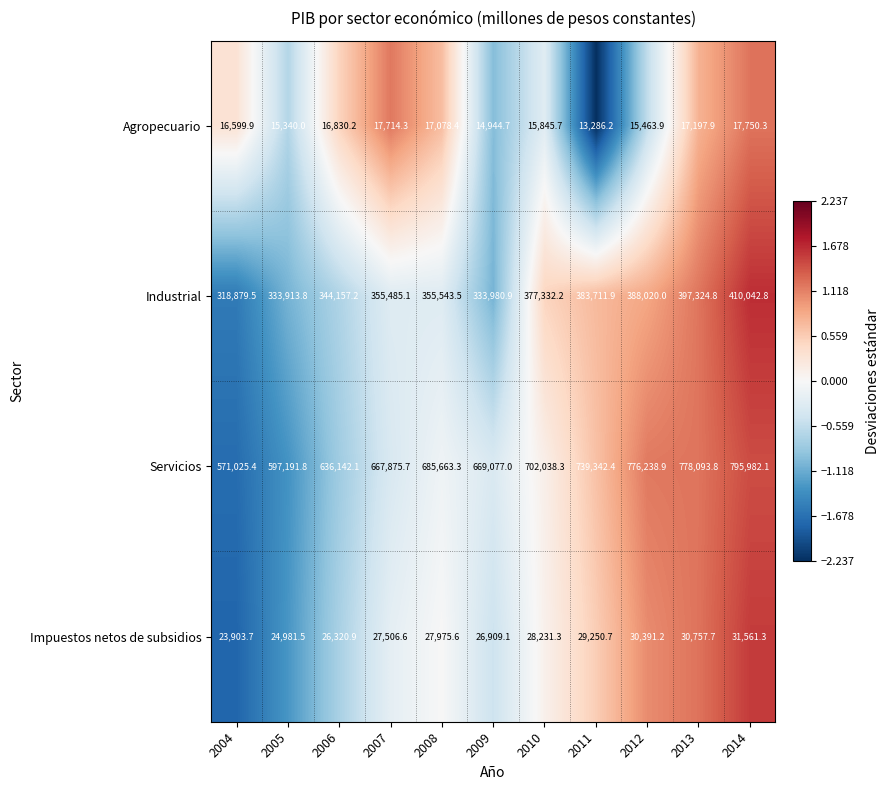

What is the difference between the Agropecuario values at 2011 and 2007?

4428.1